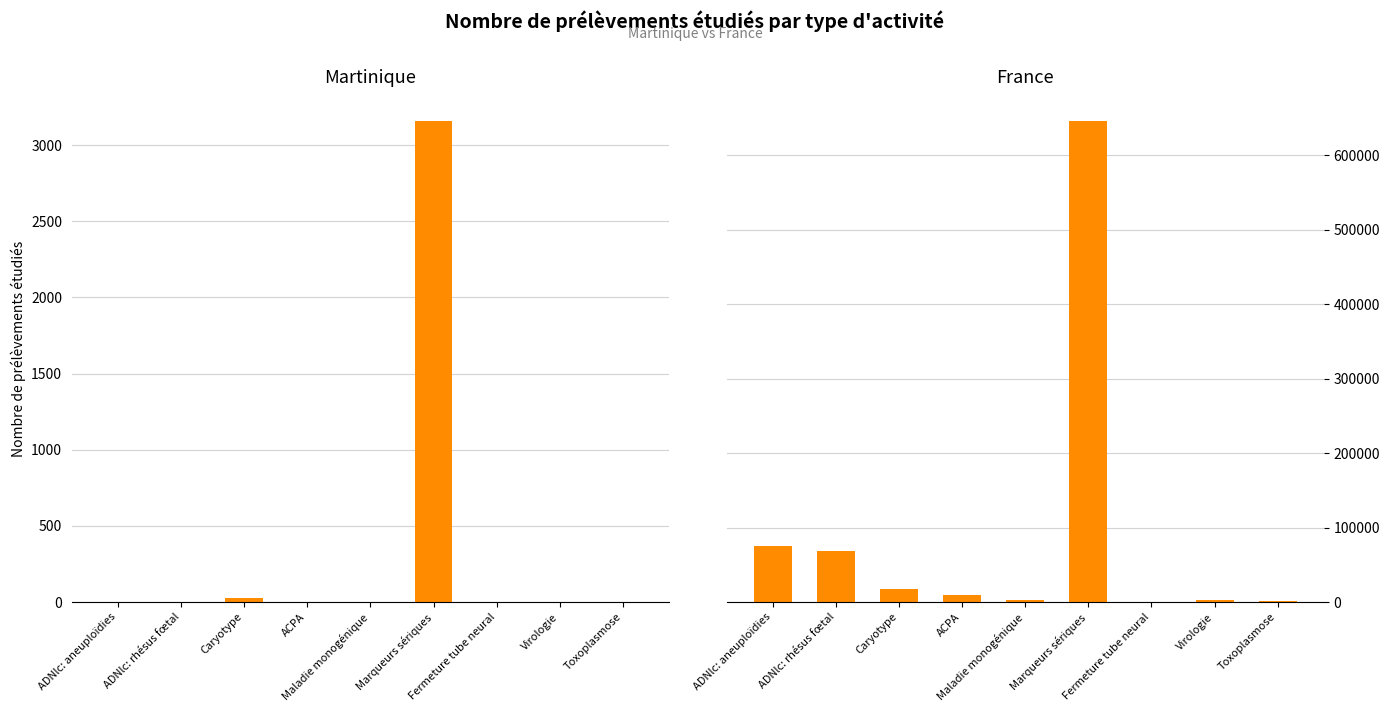

List the labels in order of Martinique value, largest first.

Marqueurs sériques, Caryotype, ADNlc: aneuploïdies, ADNlc: rhésus fœtal, ACPA, Maladie monogénique, Fermeture tube neural, Virologie, Toxoplasmose